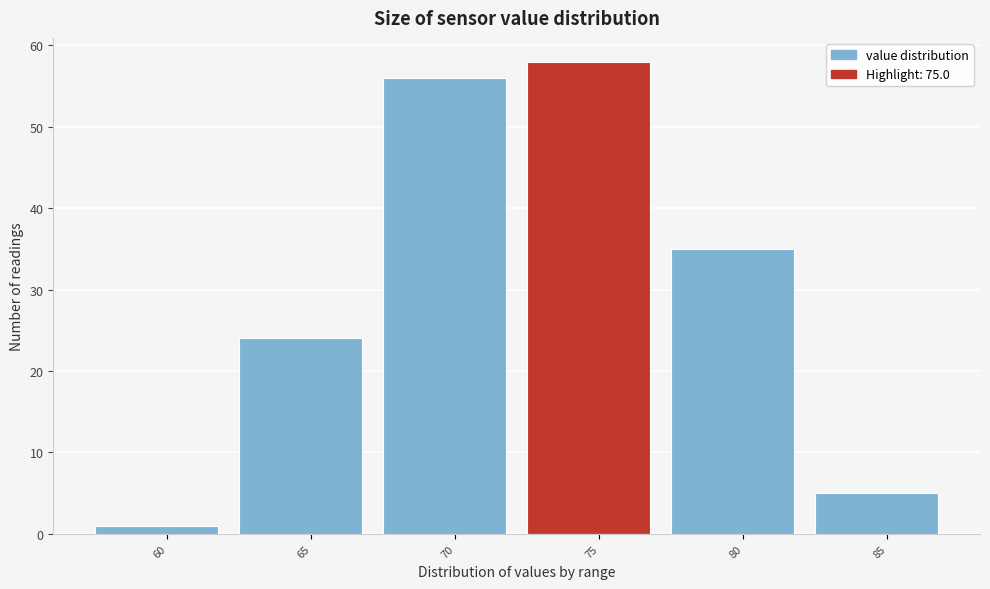

Reading left to right, extract all data points from this chart.

1	24	56	58	35	5